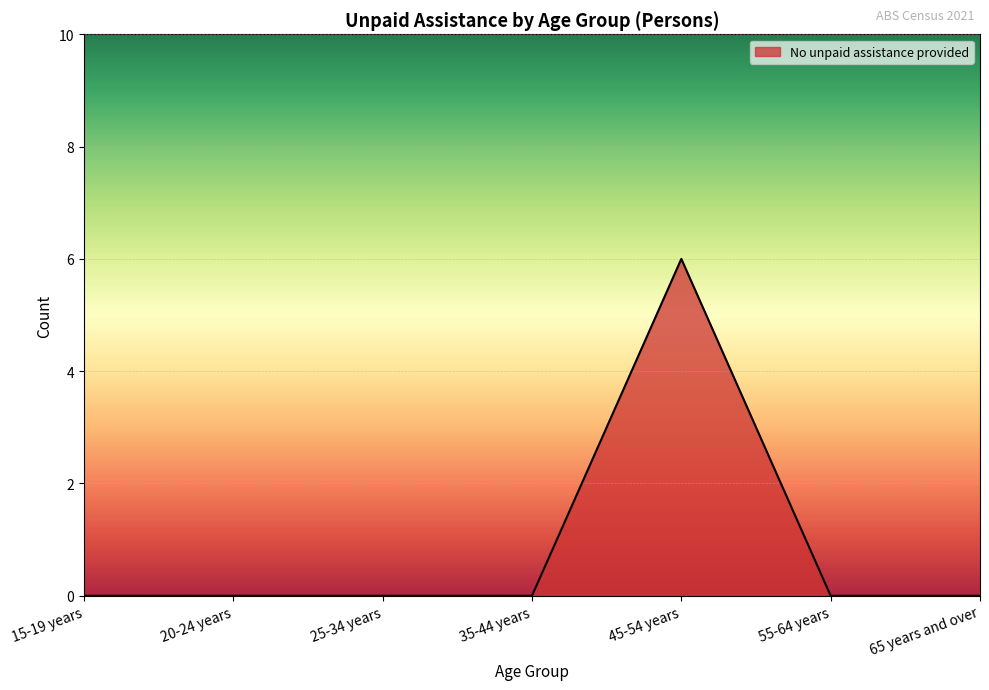

How many lines are shown in the chart?

1